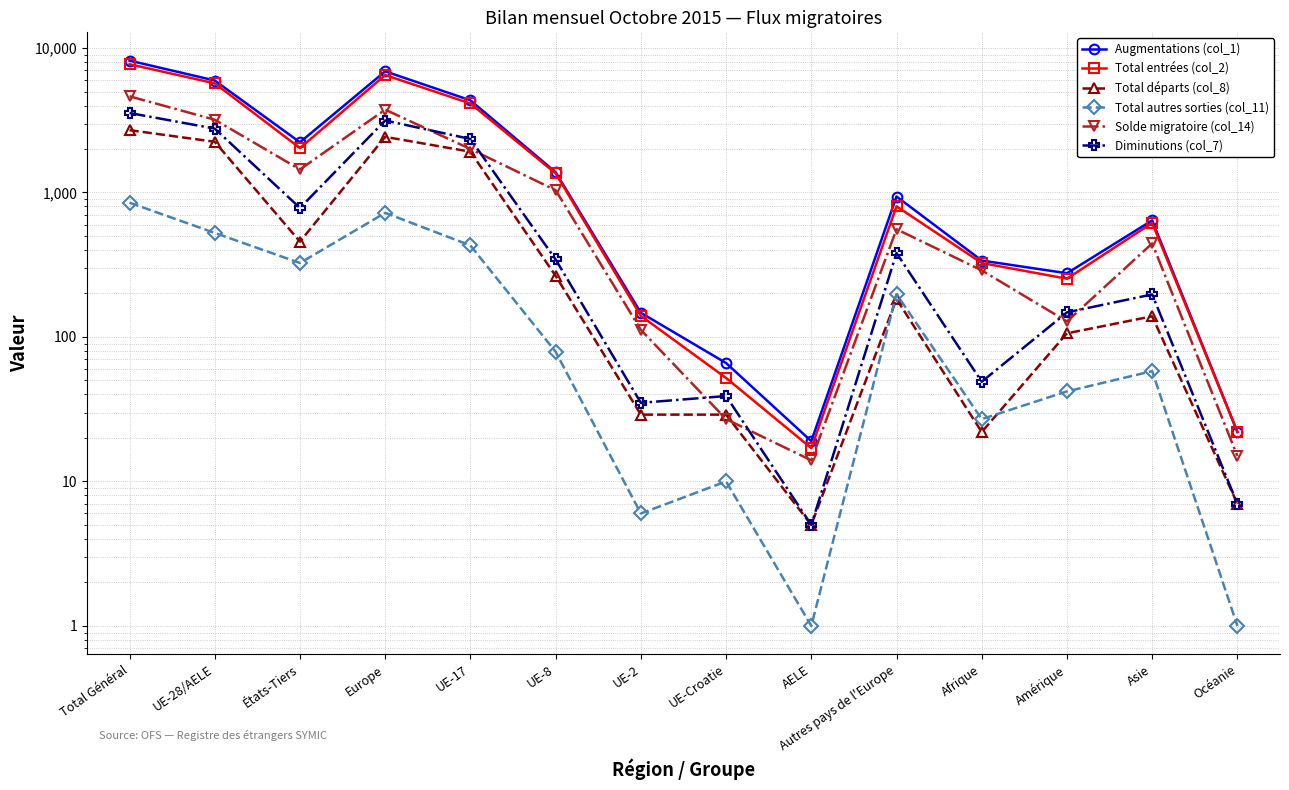

What is the difference between the second highest and minimum values in the Total départs (col_8) series?

2422